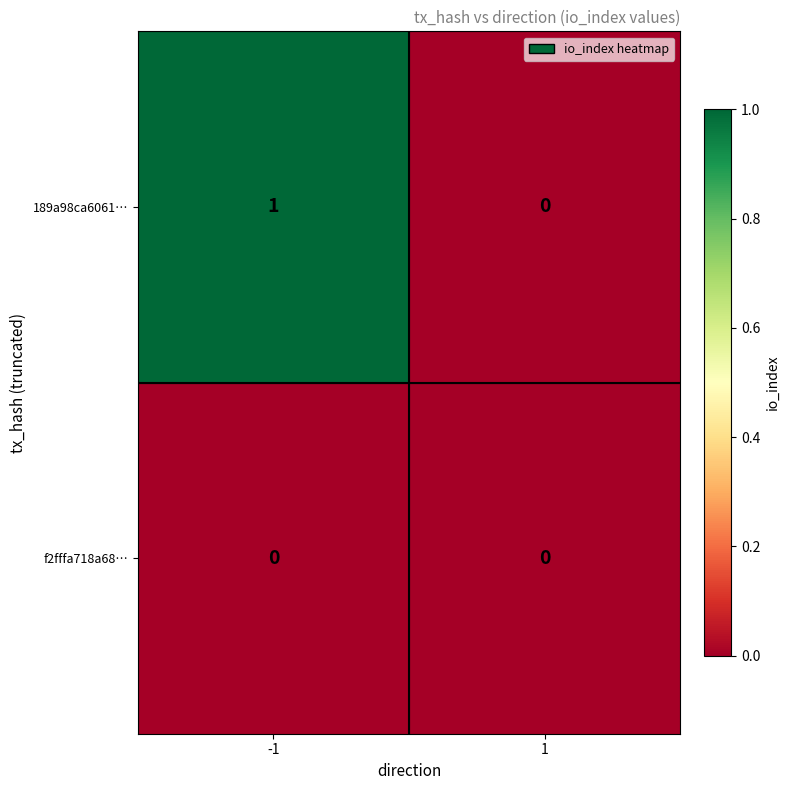

Is the value of 189a98ca6061… at -1 greater than the value of f2fffa718a68… at -1?

Yes